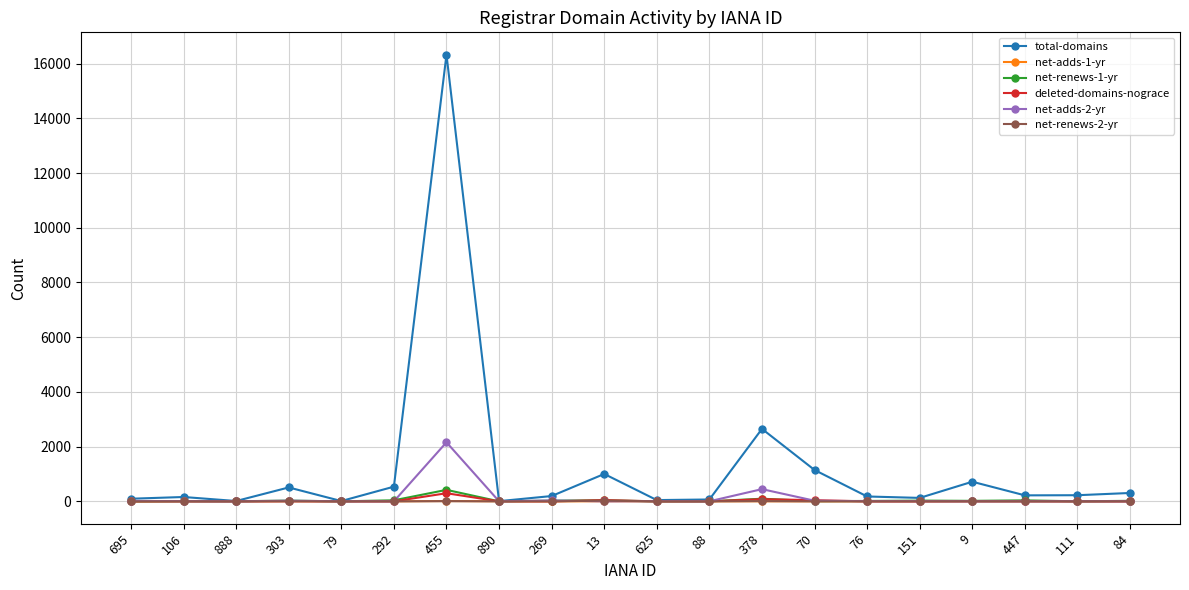

True or false: total-domains has more than 2 interior local peaks.

True